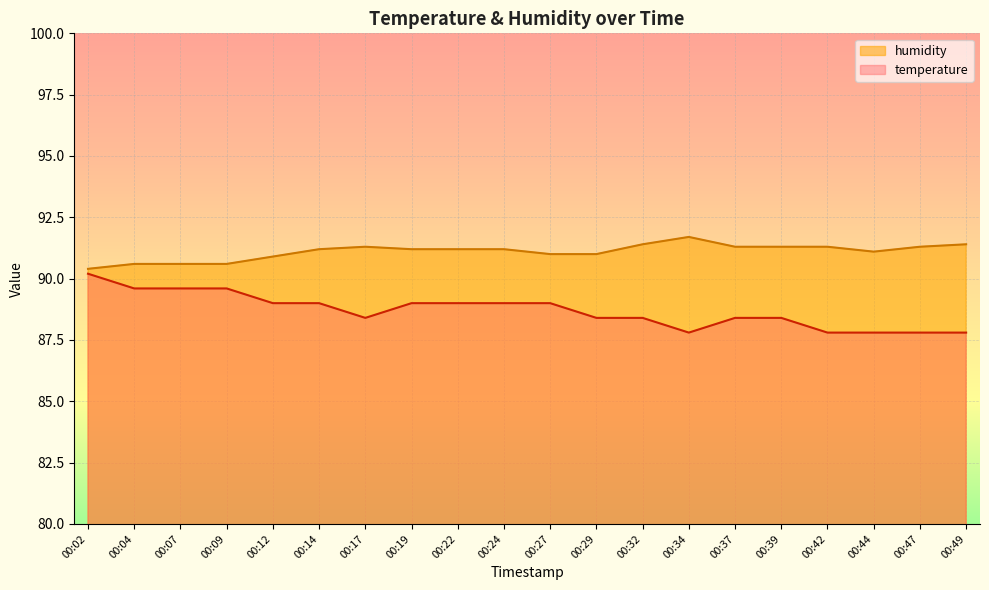

Where is the first local minimum for humidity?

00:44